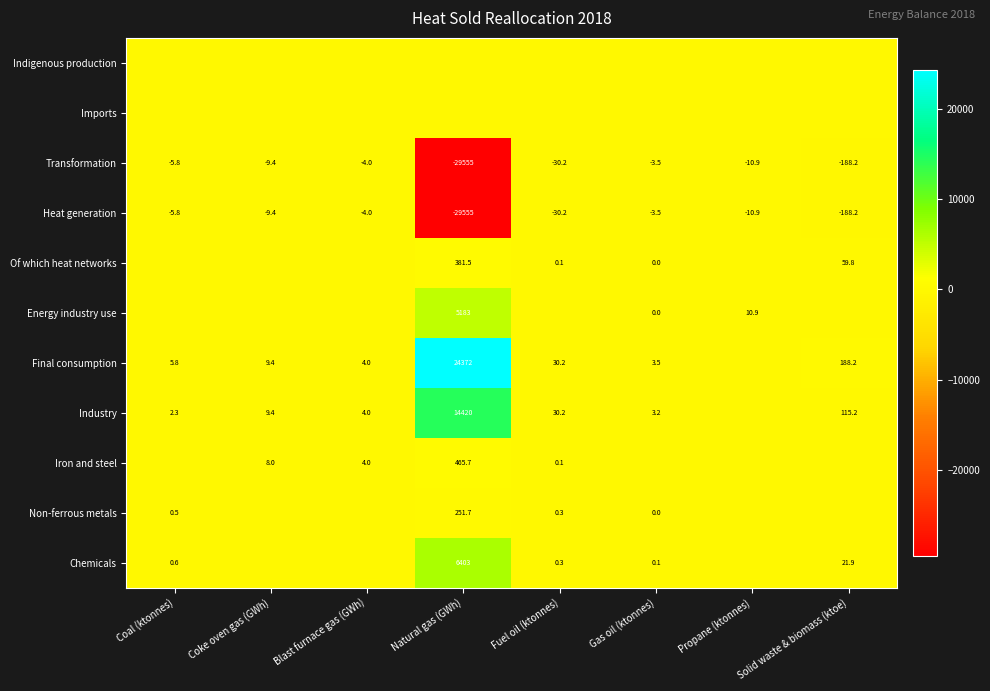

What is the sum of the Heat generation values at Fuel oil (ktonnes) and Gas oil (ktonnes)?

-33.7